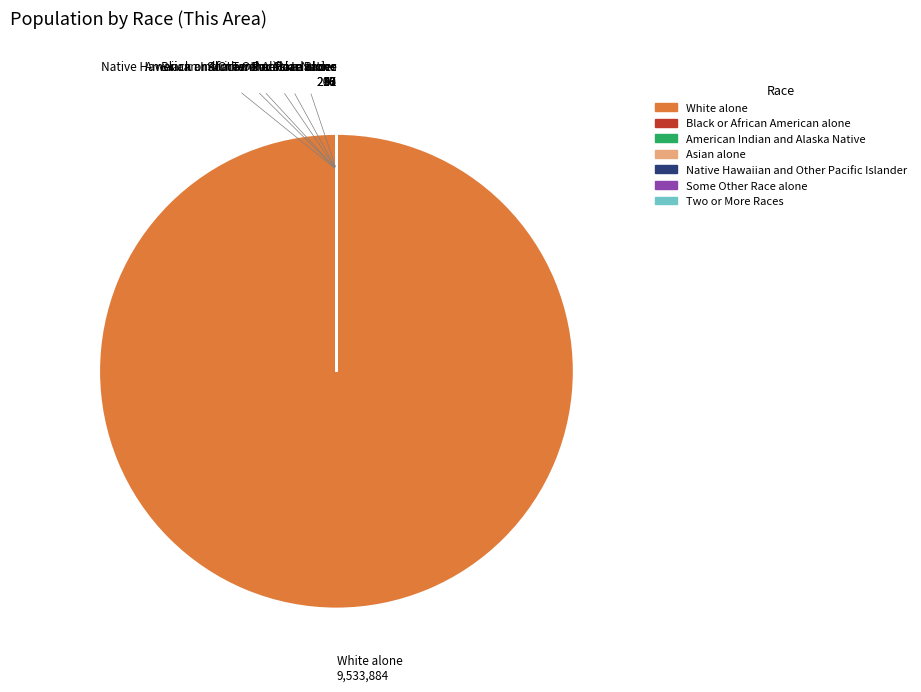

Is there a majority slice in this chart?

Yes